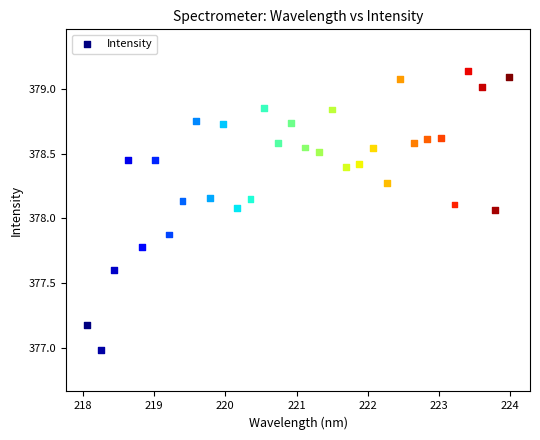

What is the range of Y values (max minus min)?

2.2